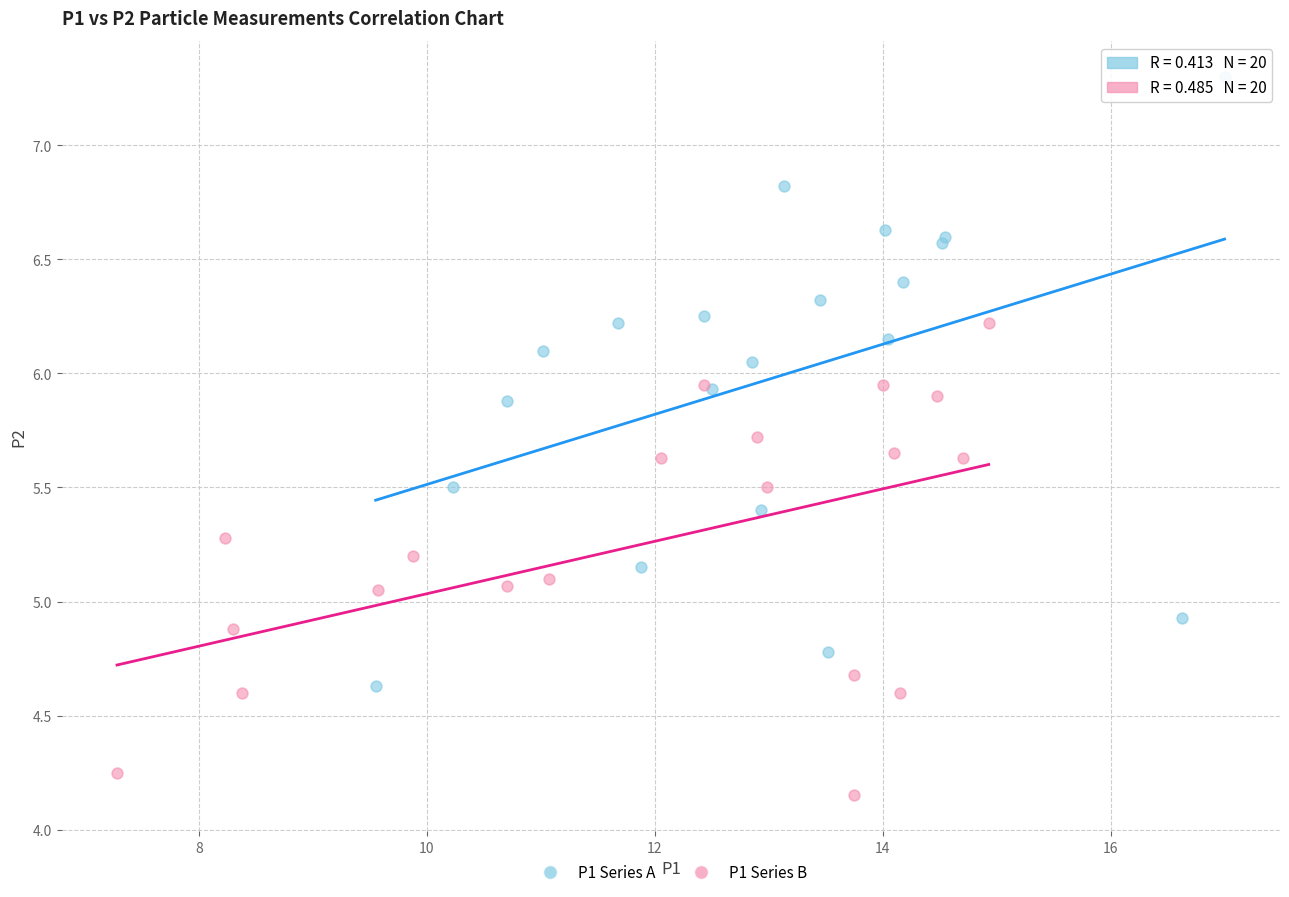

Which series has the largest Y range (max minus min)?

P1 Series A